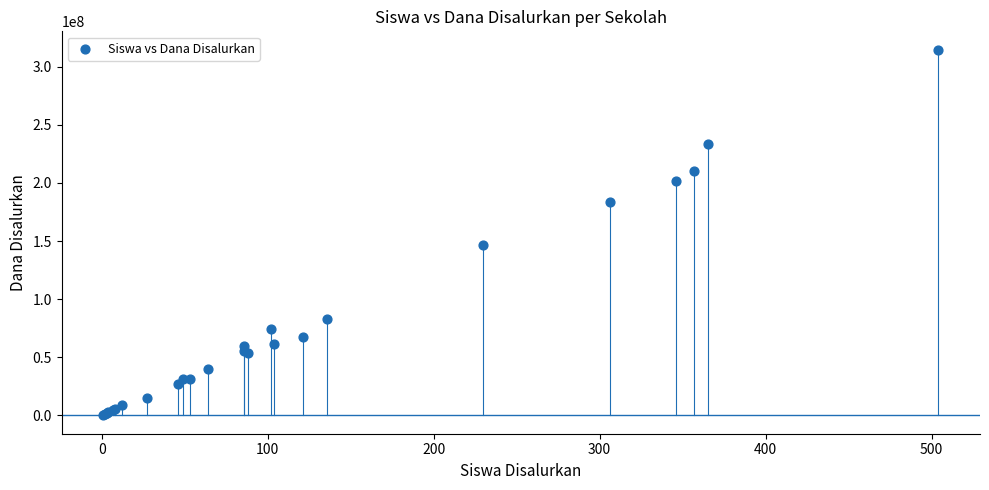

What Y value in the scatter plot is closest to 157687500?

146250000